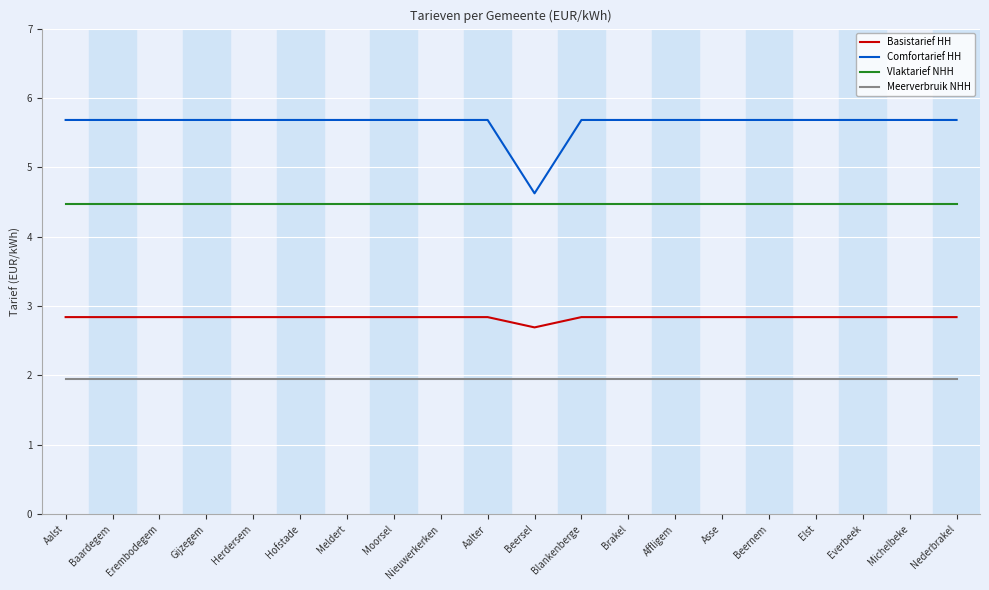

What is the difference between the highest and lowest values at Moorsel?

3.7